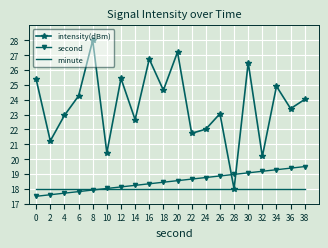

How many interior local peaks does the intensity(dBm) series have?

7